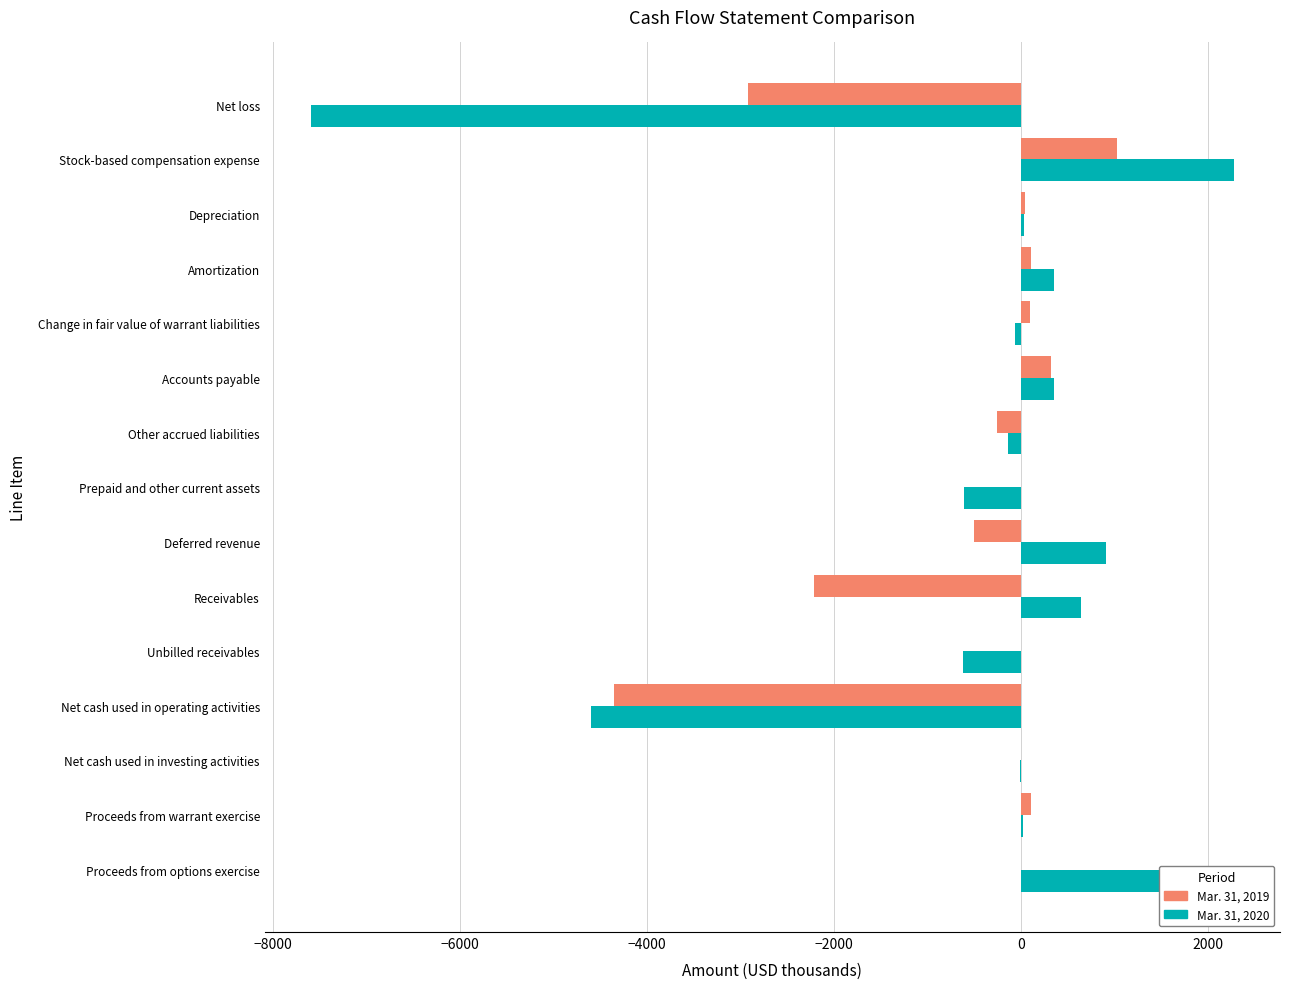

True or false: Mar. 31, 2020 has a value of 349 at Accounts payable.

True